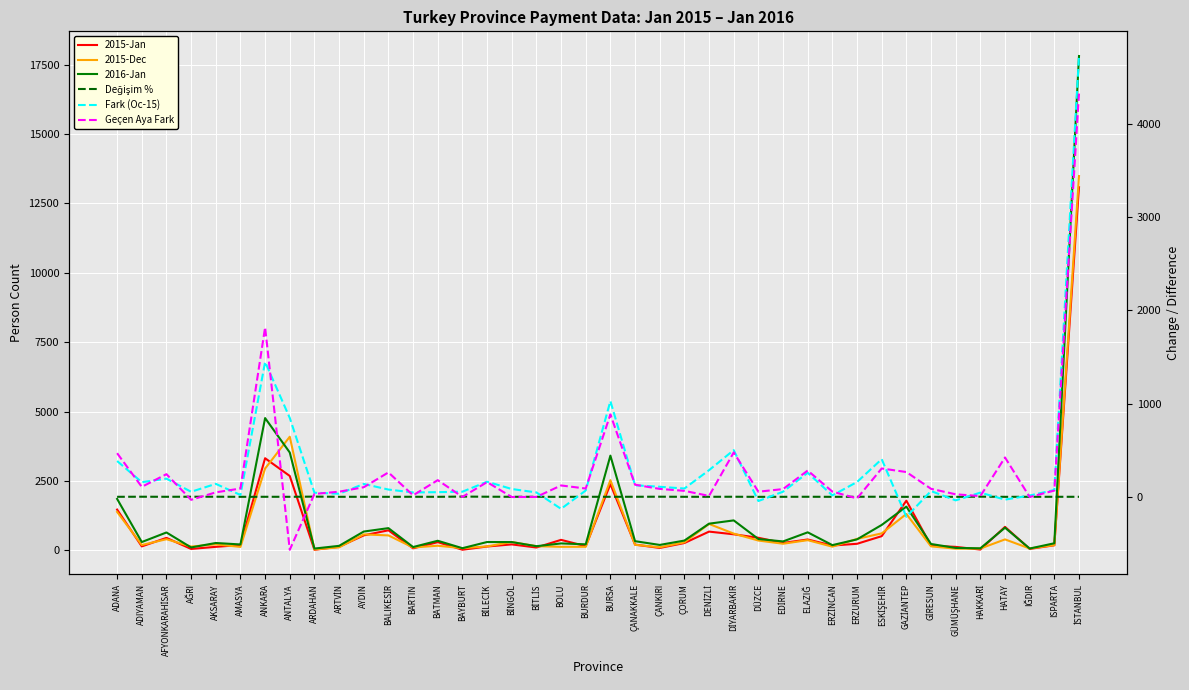

What is the label of the 3rd point from the right?

IĞDIR